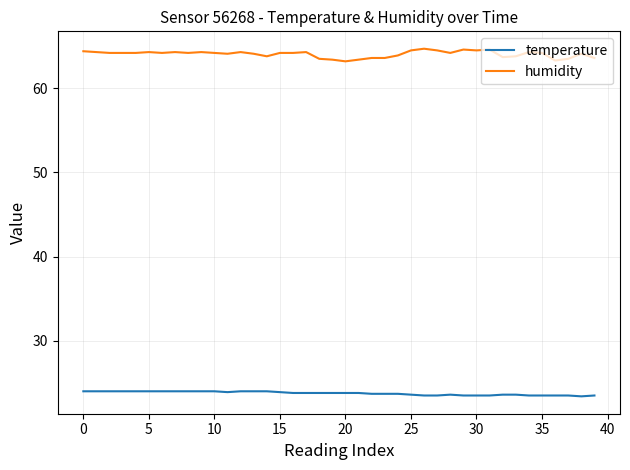

Which series has the largest range (max minus min)?

humidity